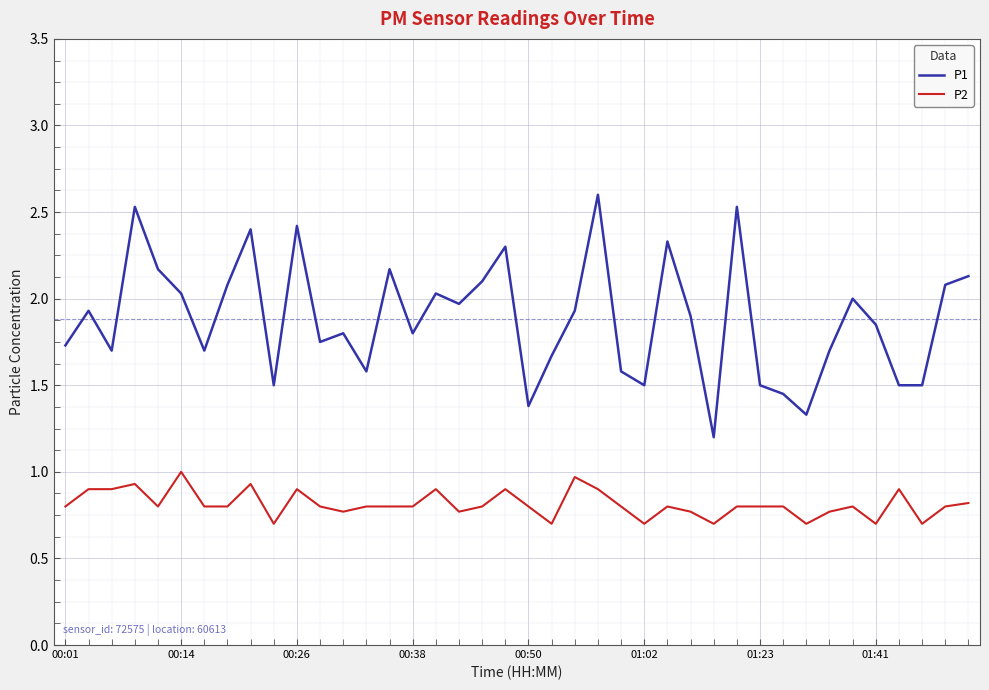

True or false: P1 and P2 cross at least once.

False